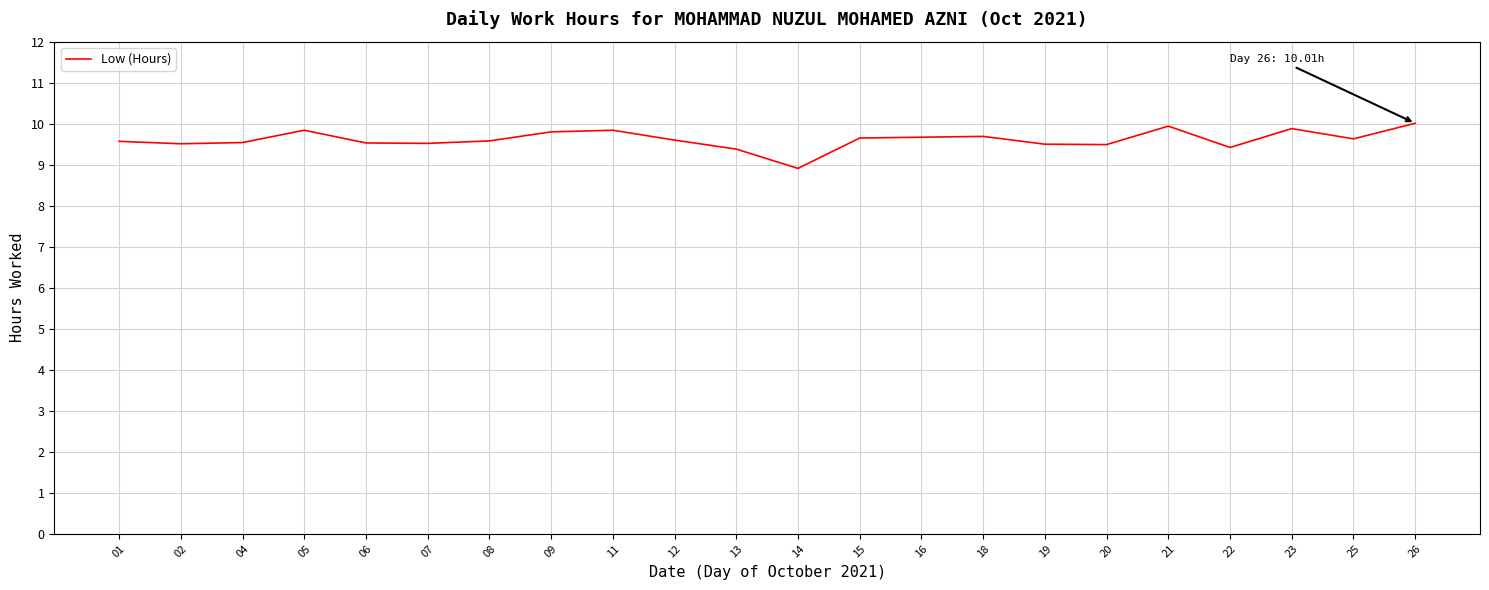

True or false: there are more than 2 points higher than both neighbors.

True